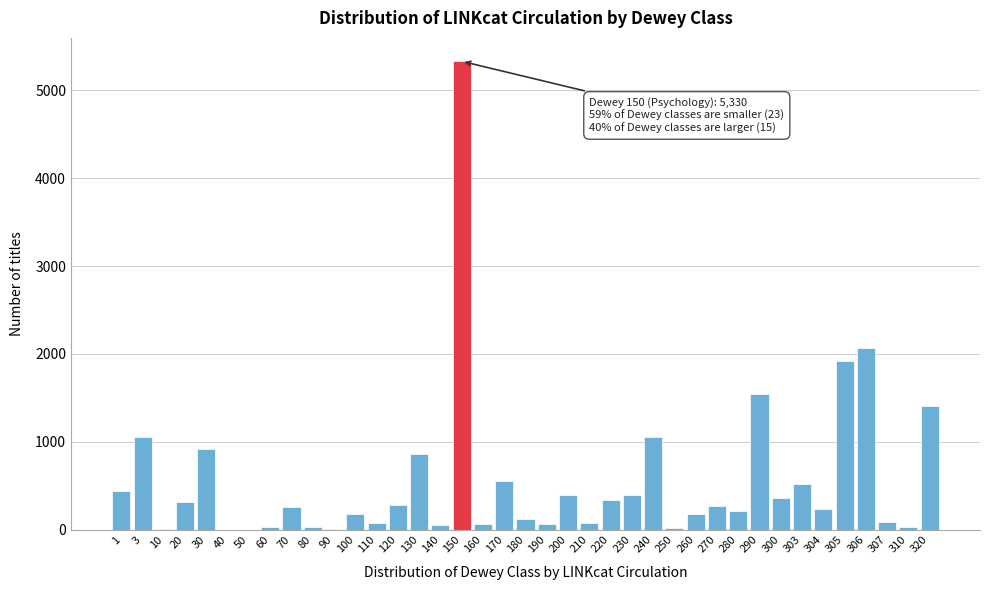

What is the sum of all values?

21790